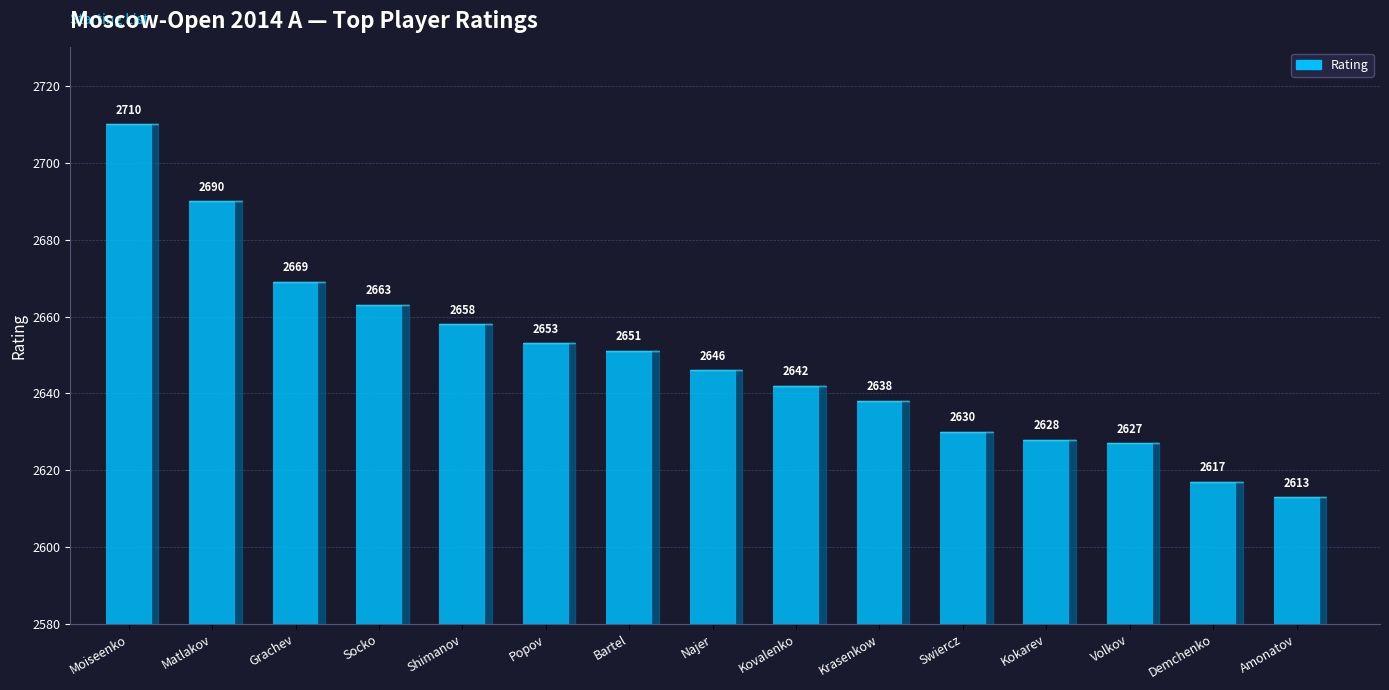

At which label does the data first exceed 2646?

Moiseenko